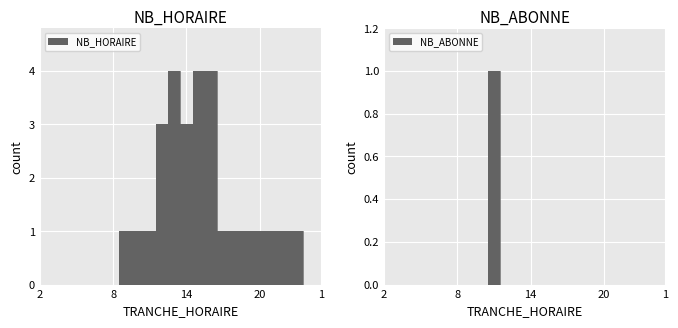

How many values in the NB_HORAIRE series are below 1?

9